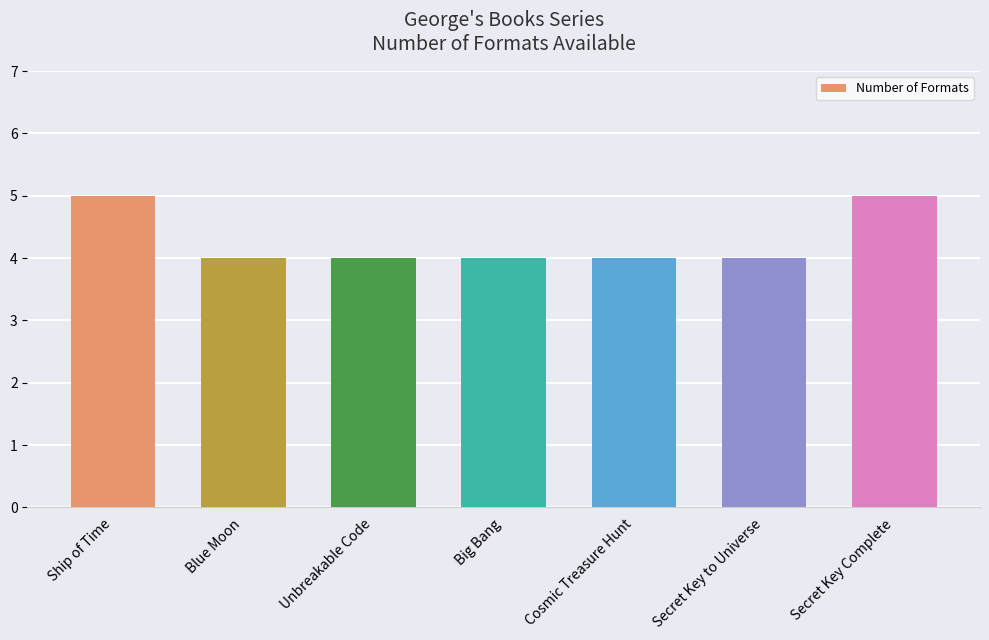

The value at Unbreakable Code is 4. True or false?

True